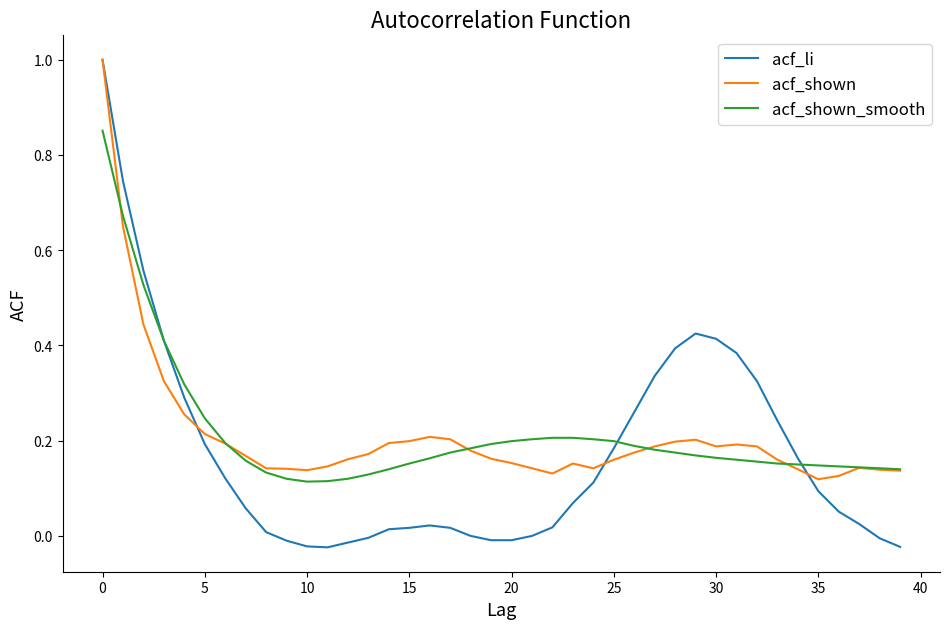

In acf_shown, how many points are lower than both neighbors (excluding endpoints)?

5